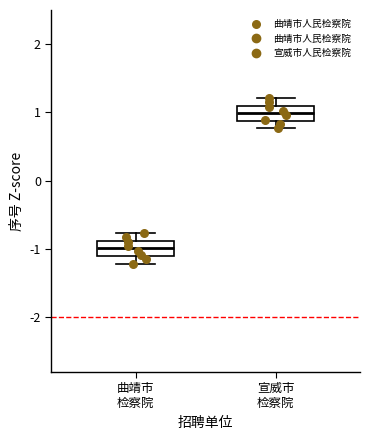

Which box's median line is the lowest?

曲靖市 检察院